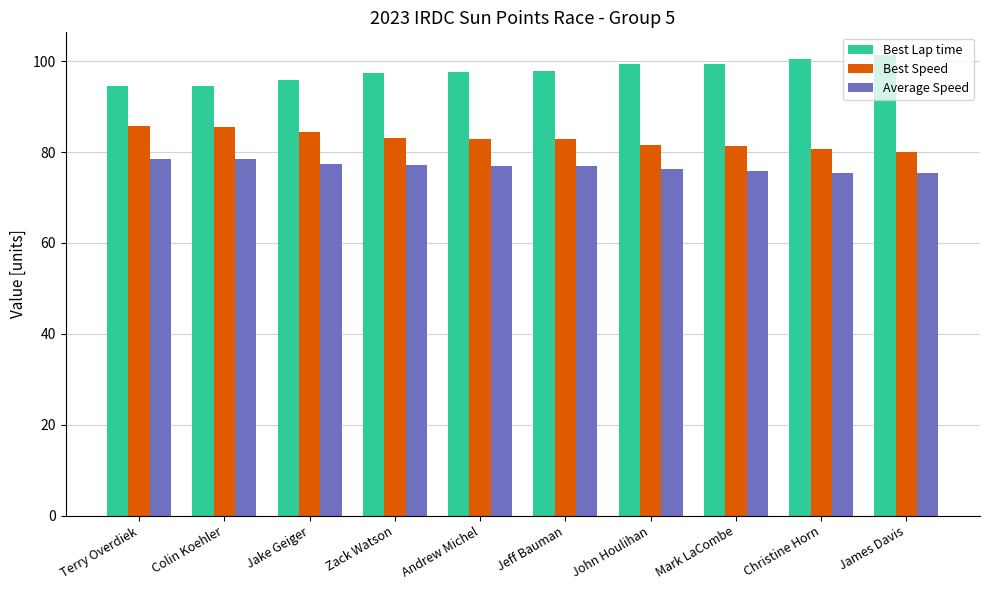

The value of Best Lap time at John Houlihan is 99.3. True or false?

True